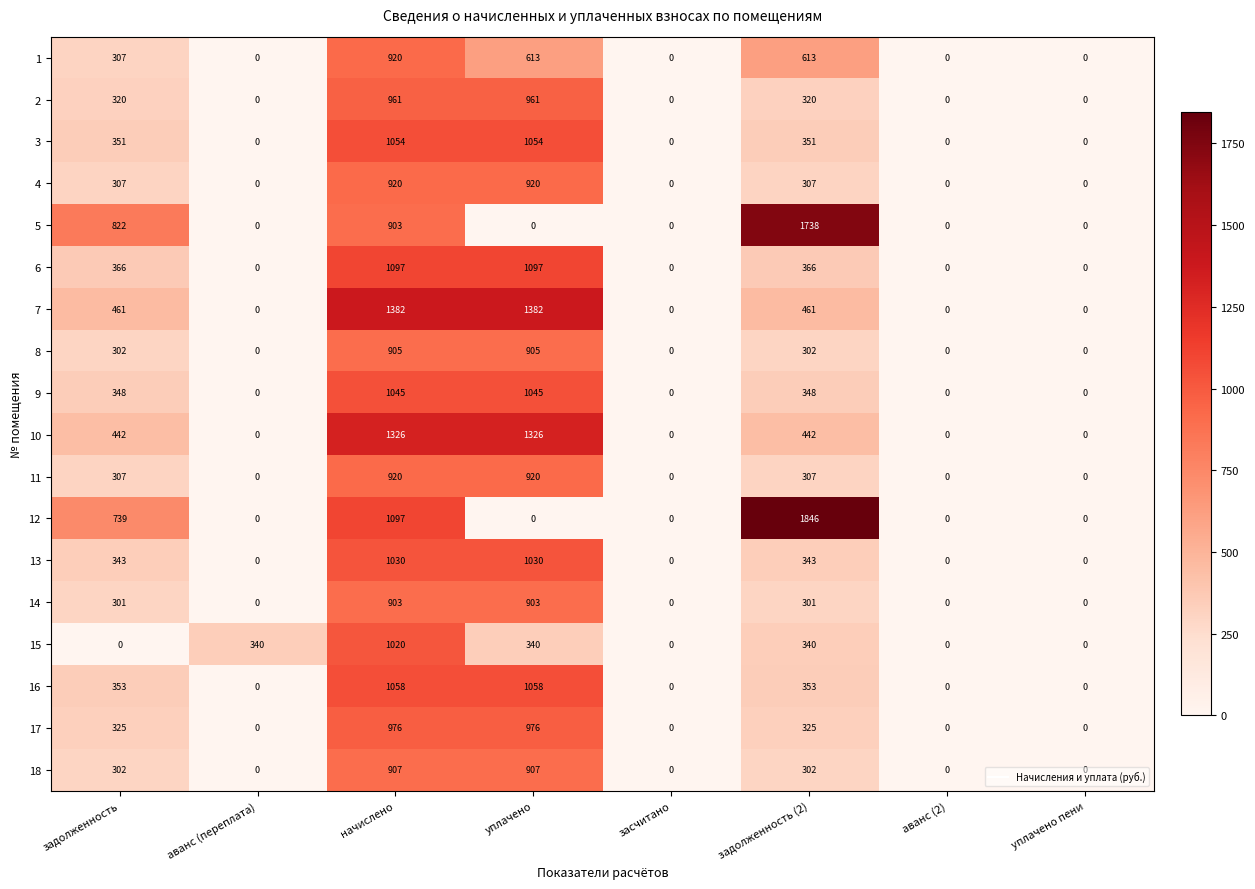

Which series changed the most between задолженность and задолженность (2)?

12